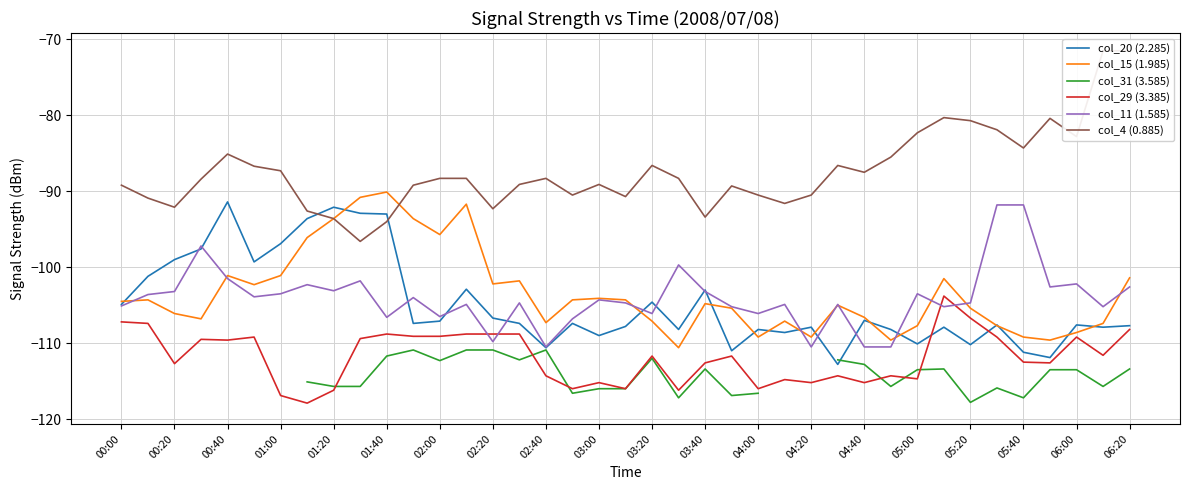

True or false: col_29 (3.385) and col_11 (1.585) intersect in this chart.

True